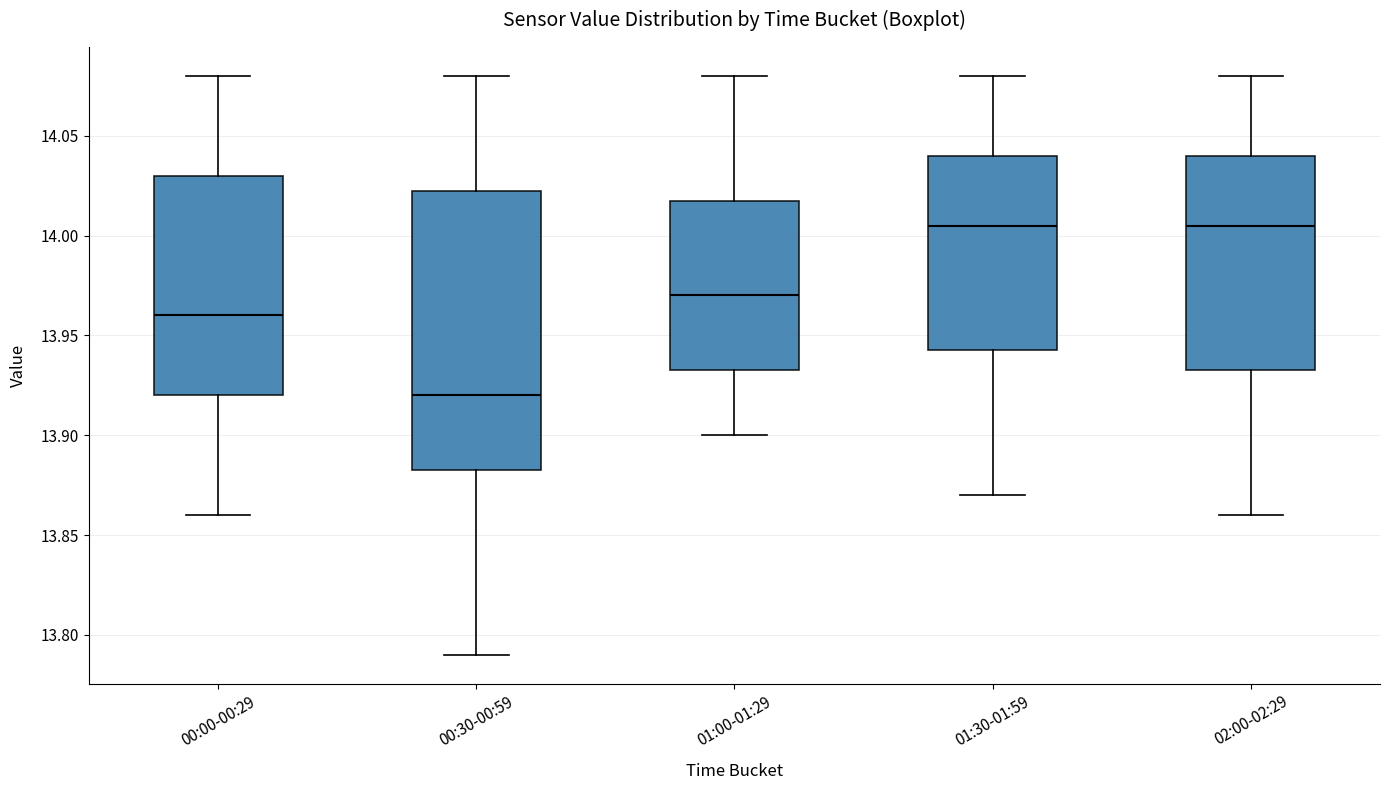

Comparing the boxes themselves (not the whiskers), which one is the tallest?

00:30-00:59